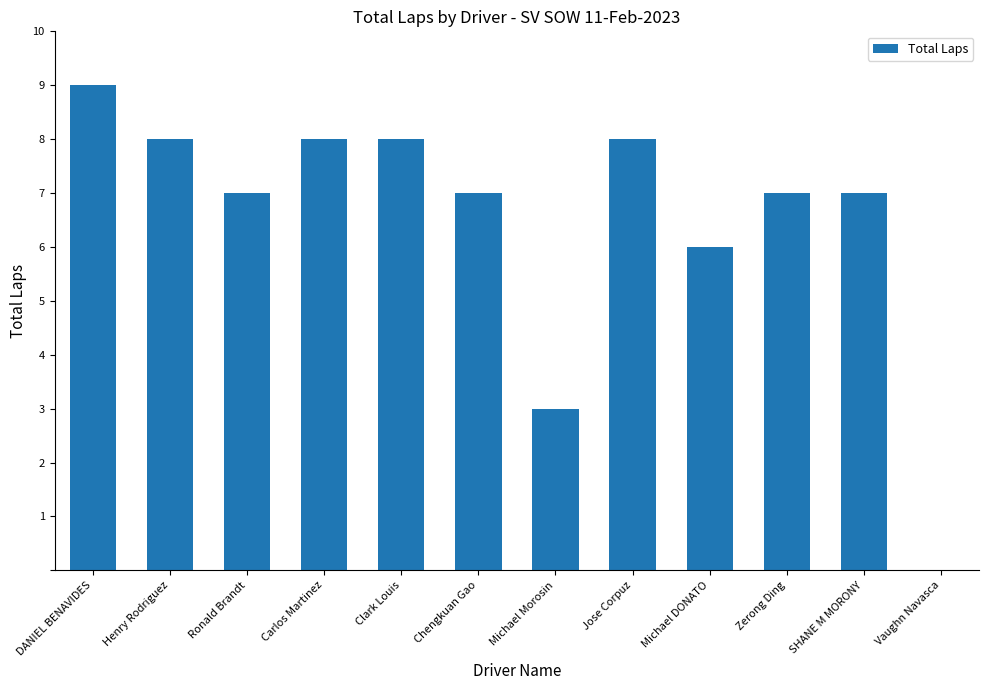

Are the bars horizontal?

No